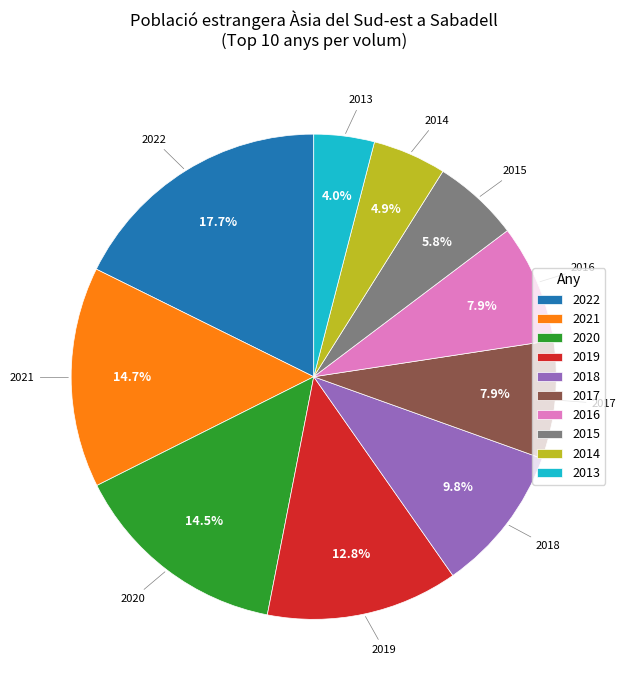

Approximately how many times larger is the value at 2014 compared to 2018?

0.5